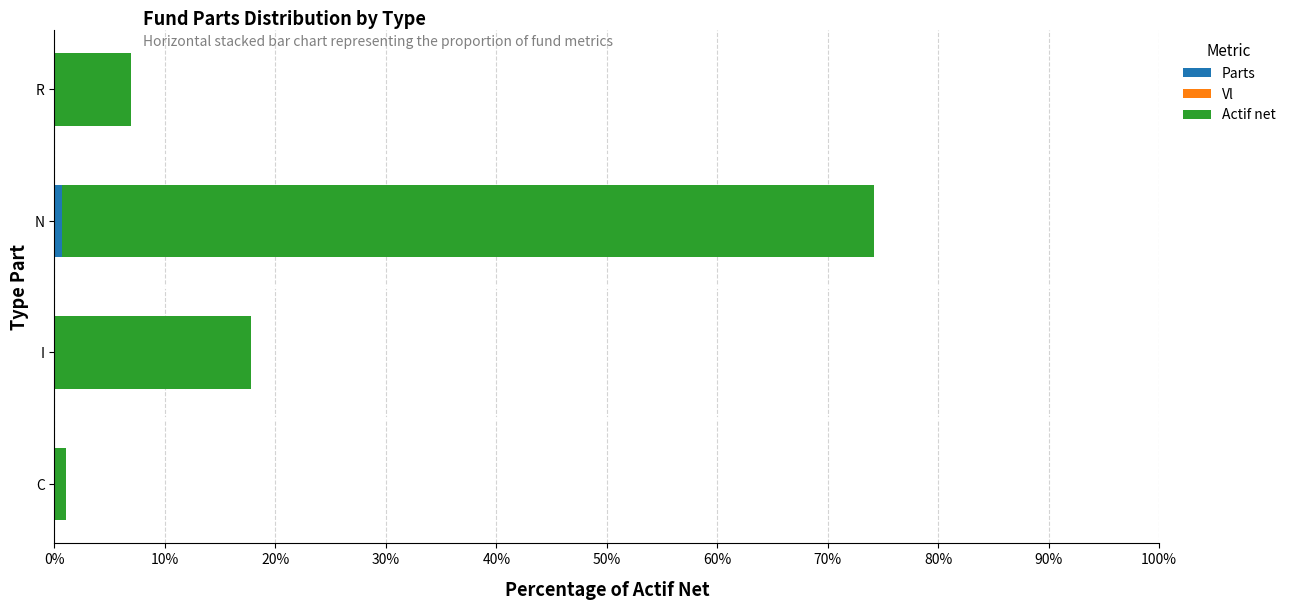

How many distinct data groups are displayed?

3